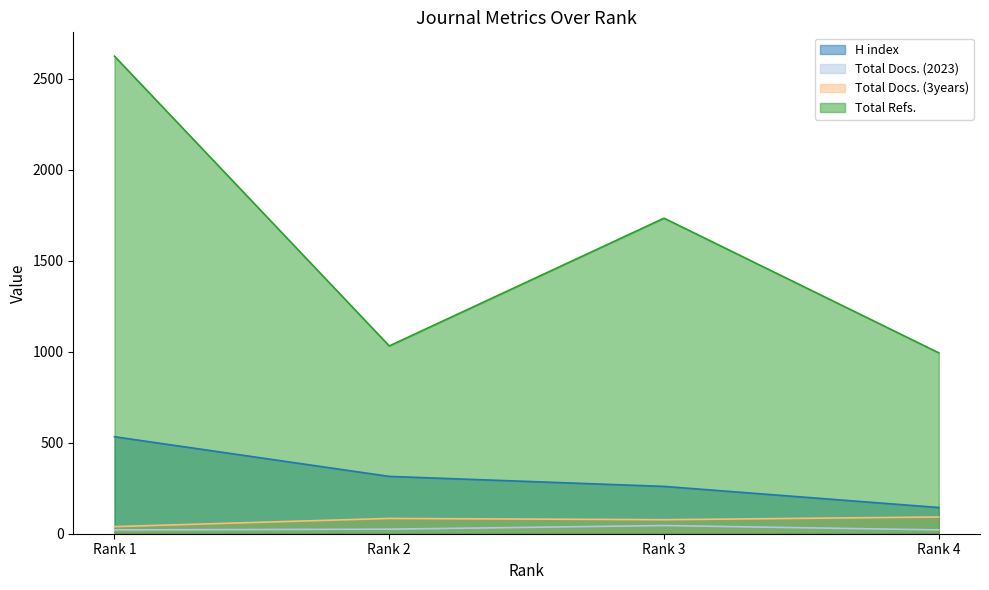

Reading left to right, list all the values displayed in this chart.

H index: 533	315	260	144
Total Docs. (2023): 21	25	45	21
Total Docs. (3years): 39	84	77	92
Total Refs.: 2624	1032	1734	994